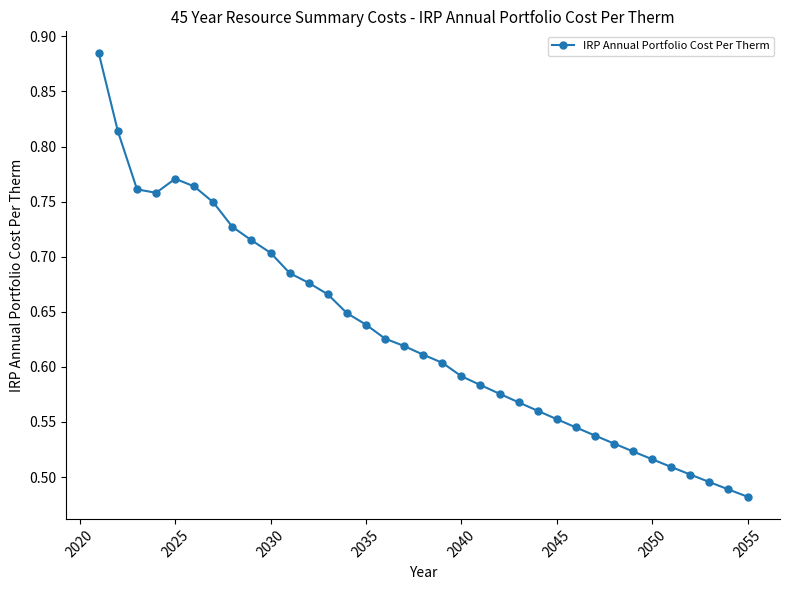

What is the difference between the second highest and minimum values?

0.3